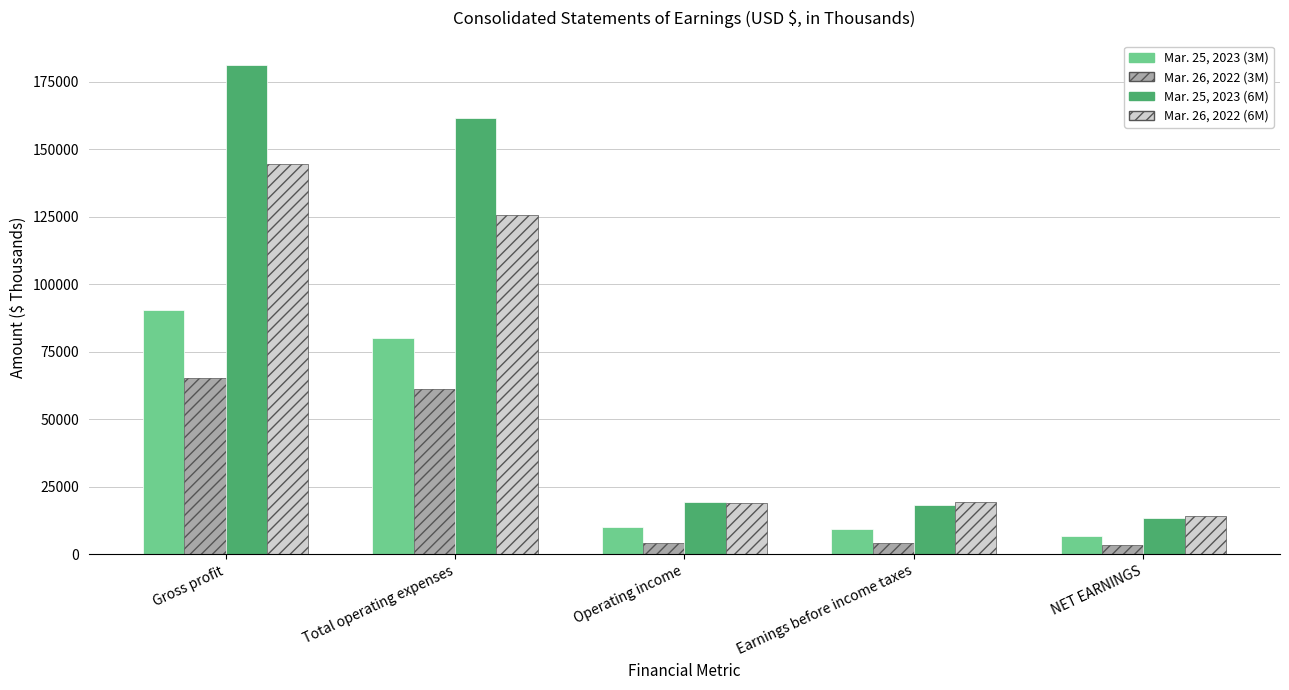

True or false: Mar. 25, 2023 (3M) has a value of 142192 at Gross profit.

False